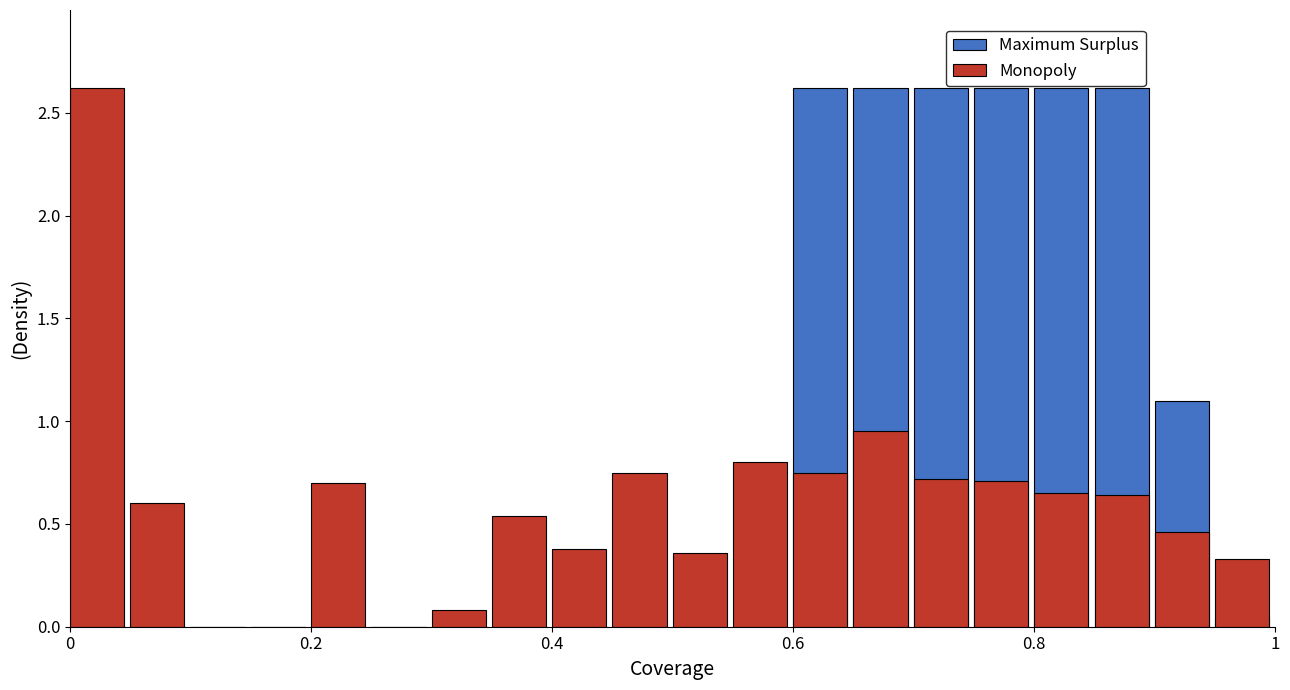

Rank the series at 14 from highest to lowest value.

Maximum Surplus, Monopoly